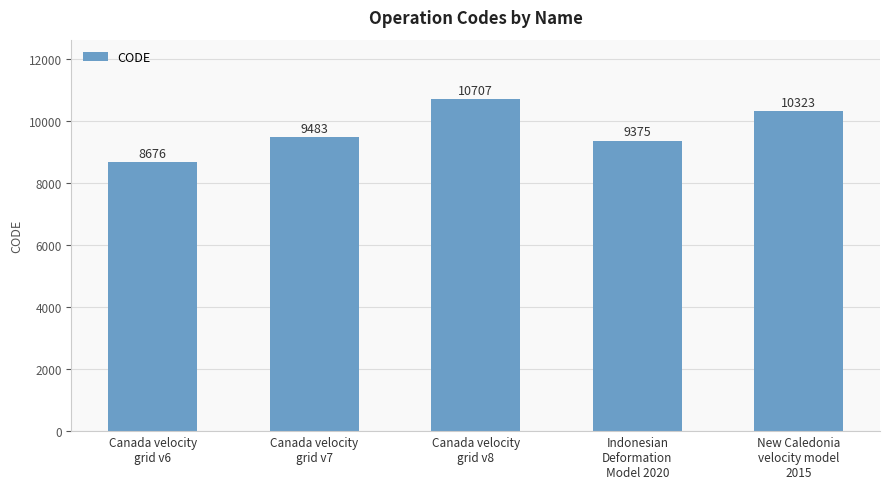

What is the maximum value shown in the chart?

10707